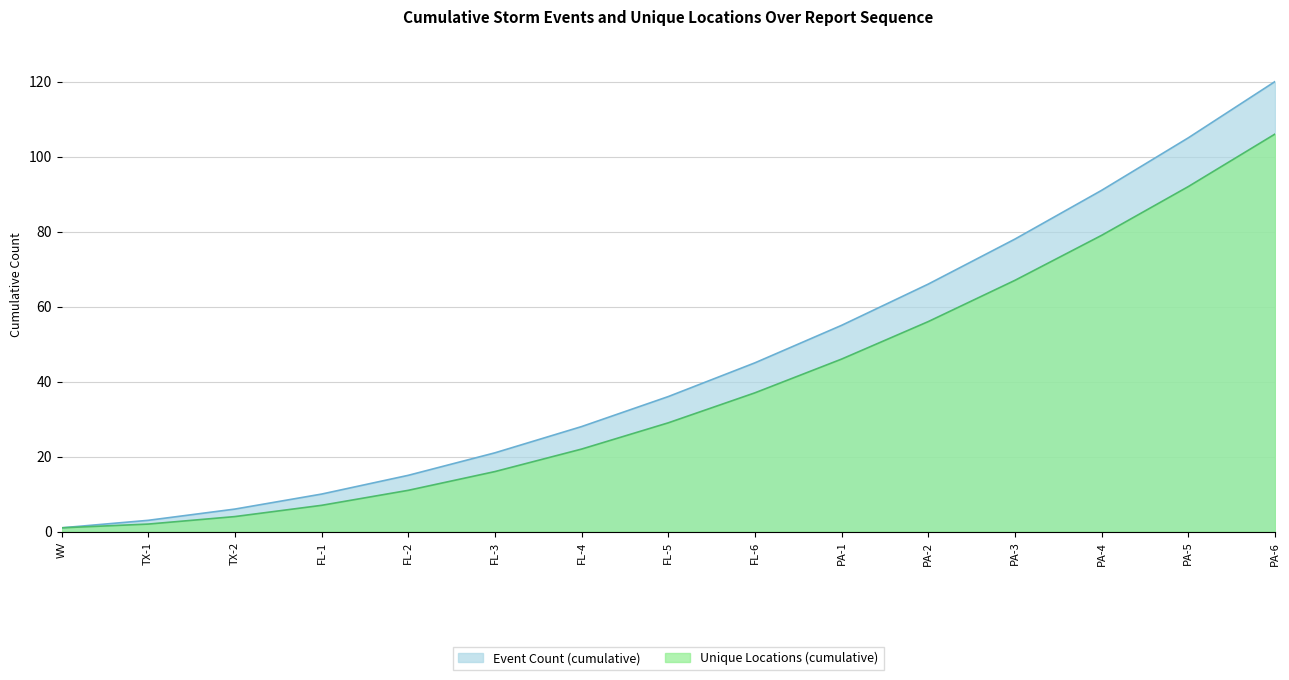

At which label does Unique Locations (cumulative) reach its minimum?

WV